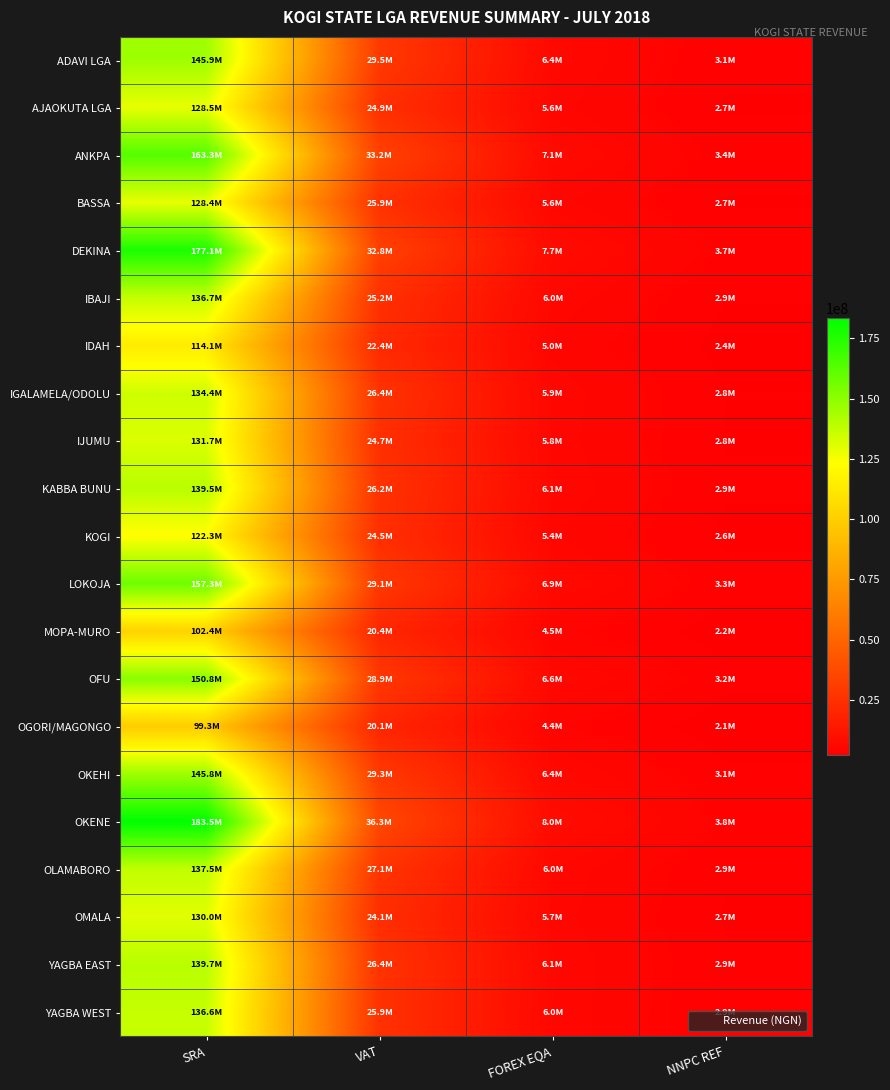

Count the number of categories in the chart.

4